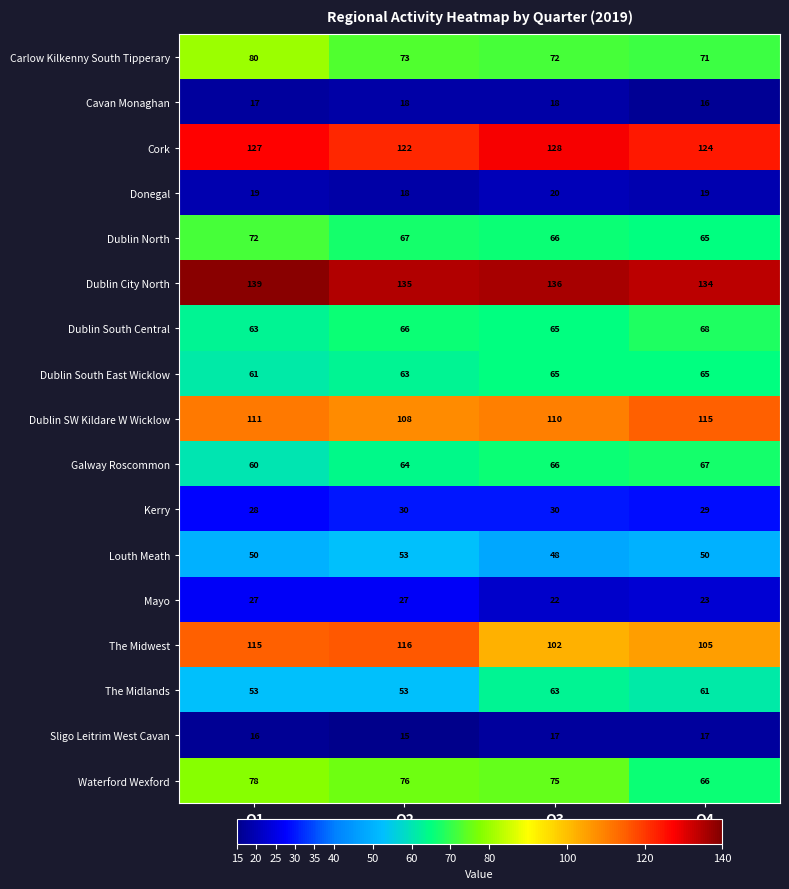

List the series in order of their peak value, highest first.

Dublin City North, Cork, The Midwest, Dublin SW Kildare W Wicklow, Carlow Kilkenny South Tipperary, Waterford Wexford, Dublin North, Dublin South Central, Galway Roscommon, Dublin South East Wicklow, The Midlands, Louth Meath, Kerry, Mayo, Donegal, Cavan Monaghan, Sligo Leitrim West Cavan